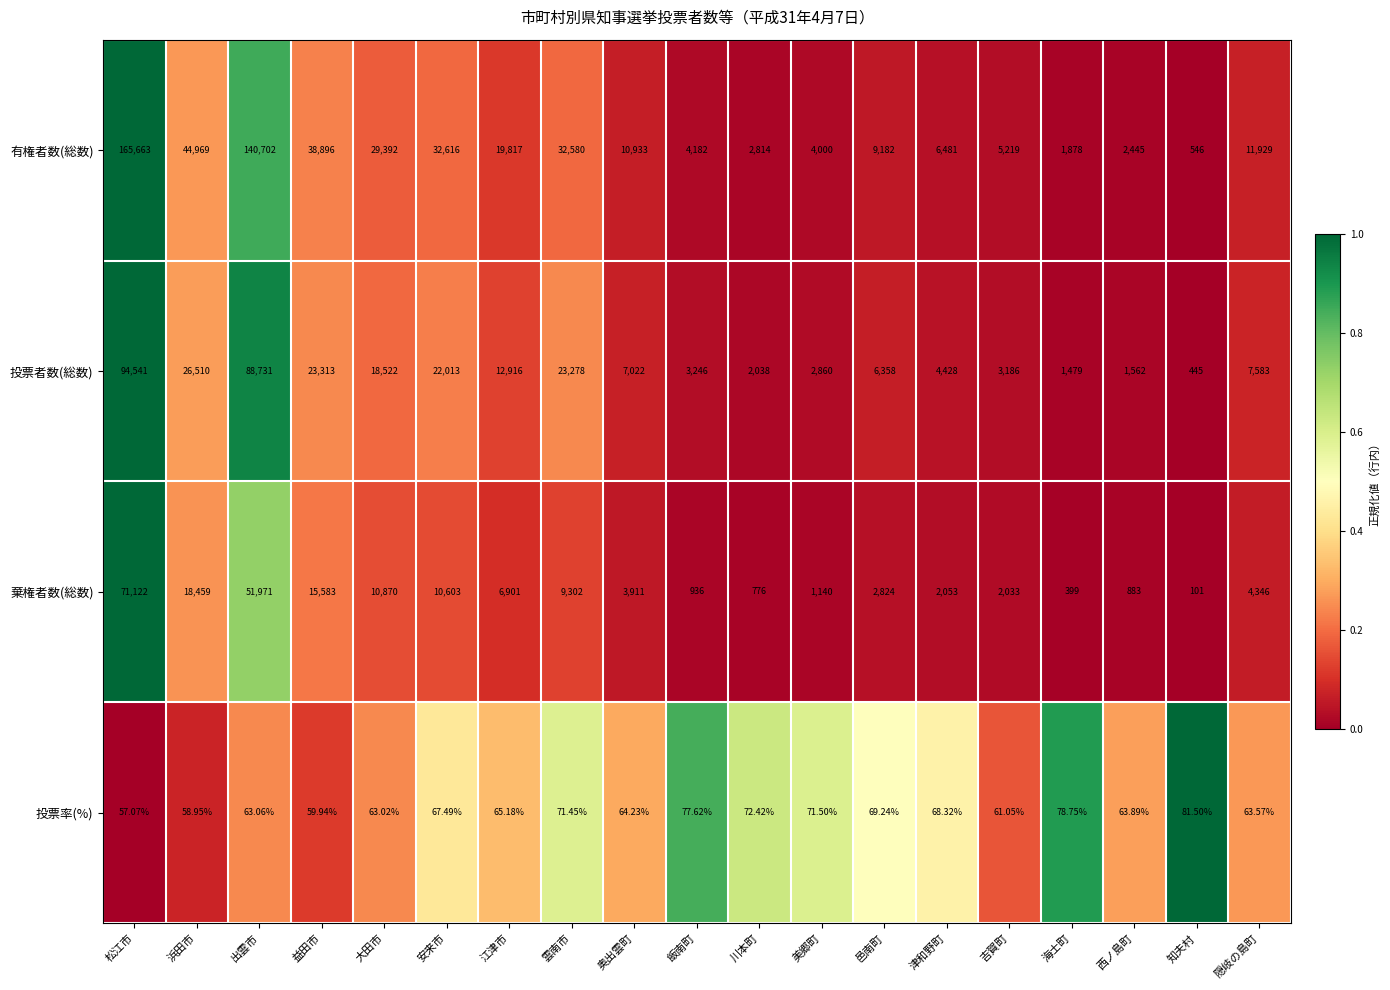

Rank the categories by 有権者数(総数) value from lowest to highest.

知夫村, 海士町, 西ノ島町, 川本町, 美郷町, 飯南町, 吉賀町, 津和野町, 邑南町, 奥出雲町, 隠岐の島町, 江津市, 大田市, 雲南市, 安来市, 益田市, 浜田市, 出雲市, 松江市